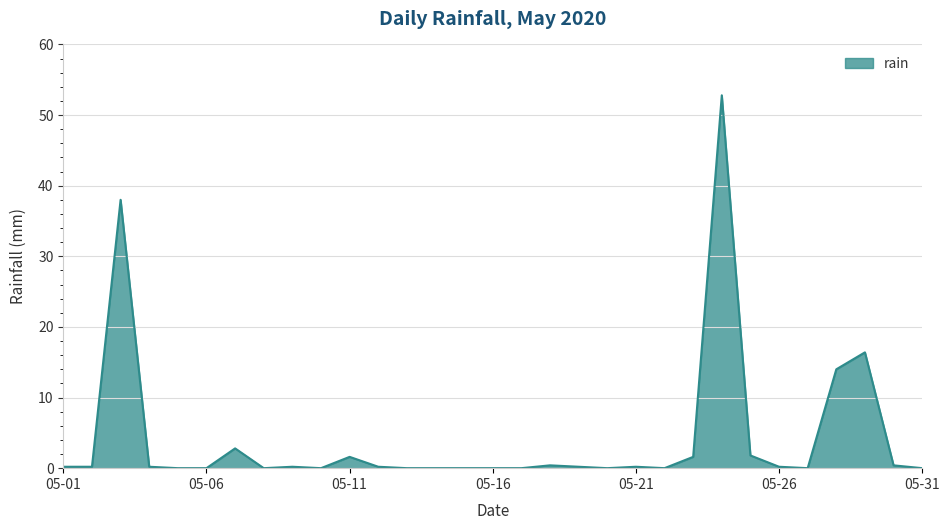

What is the greatest value displayed?

52.8